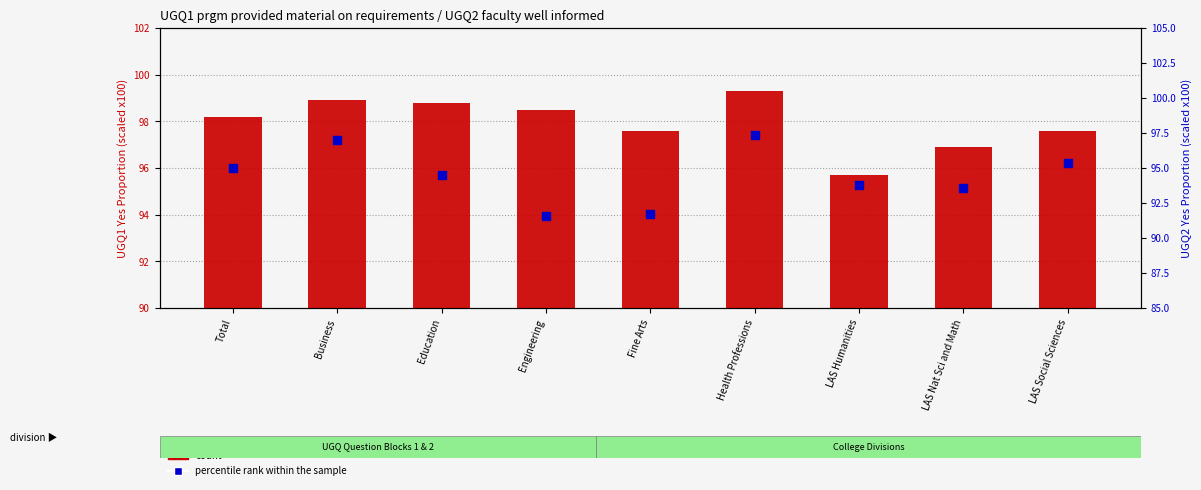

What is the total value across all series at Total?

193.2